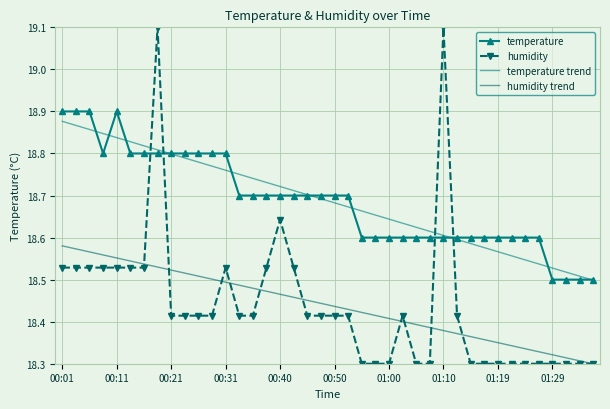

How many lines are shown in the chart?

4